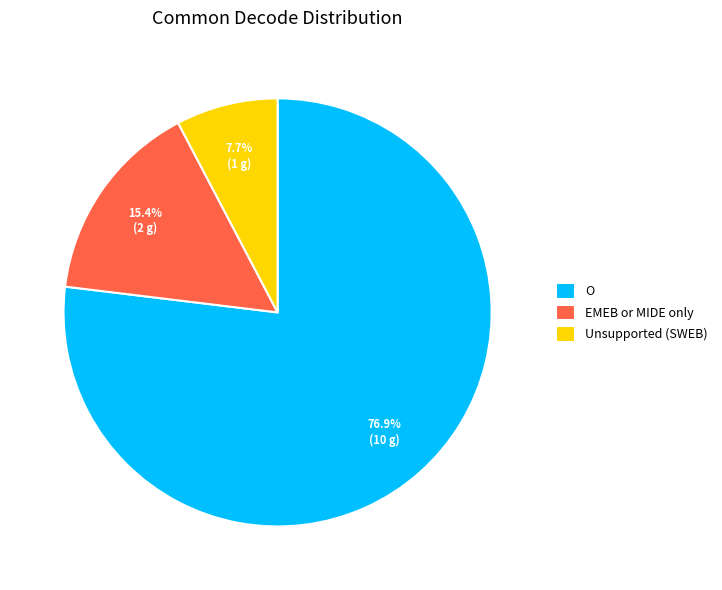

Which slice represents more than half of the pie?

O